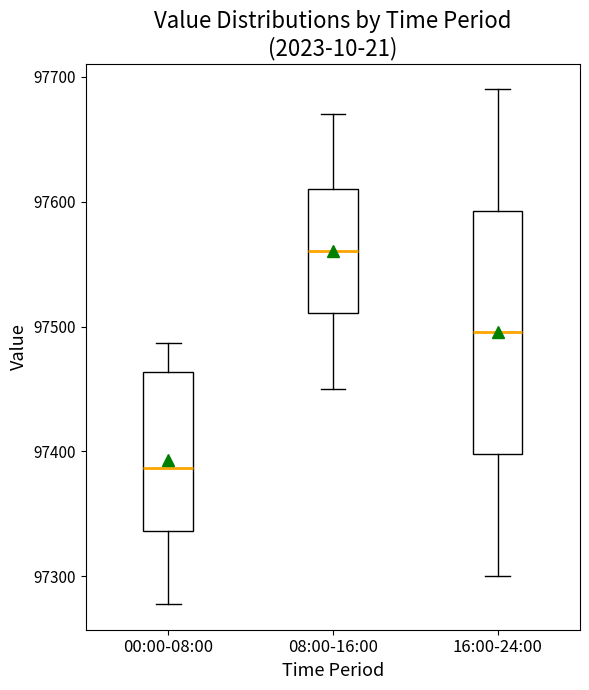

Reading left to right, read every box against the y-axis: the position of its median line, the range the box covers, and the ends of its whiskers. The values are not printed on the chart, so give them approximately, as read against the axis.

00:00-08:00: median 97390, box 97340 to 97460, whiskers 97280 to 97490
08:00-16:00: median 97560, box 97510 to 97610, whiskers 97450 to 97670
16:00-24:00: median 97500, box 97400 to 97590, whiskers 97300 to 97690